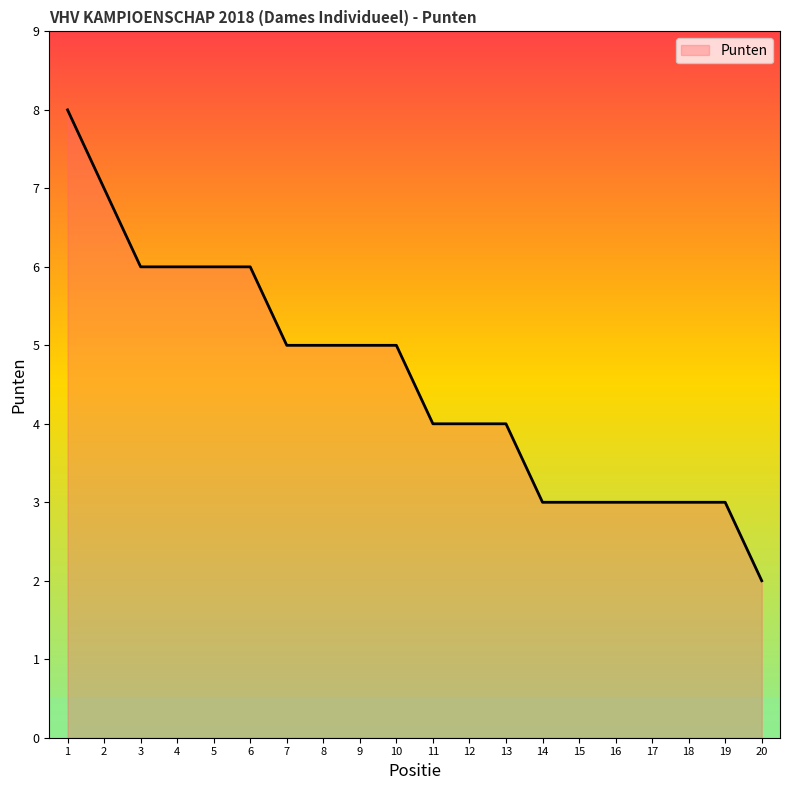

What is the ratio of the value at 1 to the value at 17?

2.7